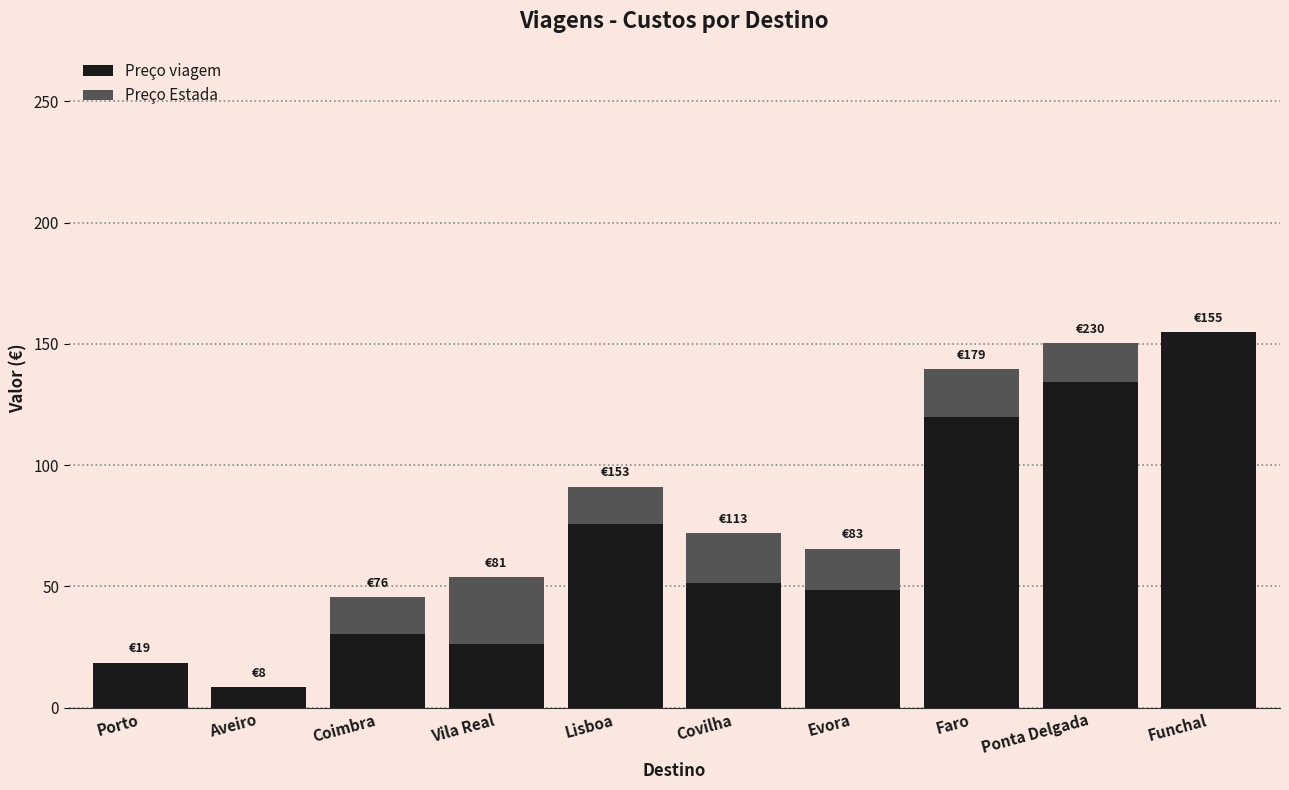

Reading left to right, list the values for the Preço viagem series.

Porto=18.6	Aveiro=8.4	Coimbra=30.6	Vila Real=26.3	Lisboa=75.7	Covilha=51.3	Evora=48.5	Faro=119.7	Ponta Delgada=134.2	Funchal=154.8